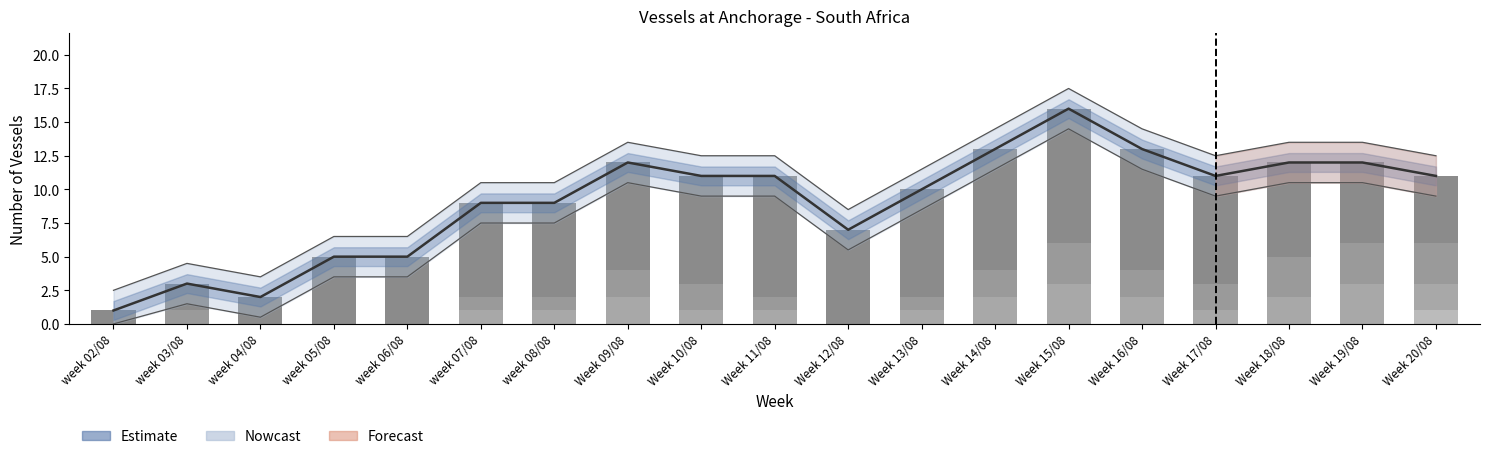

What is the lowest value of the Total (Estimate) series?

1